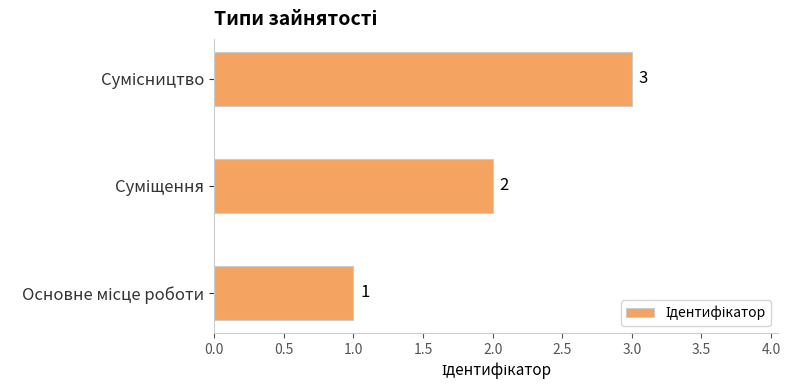

Count the values in the range 1 to 3.

3